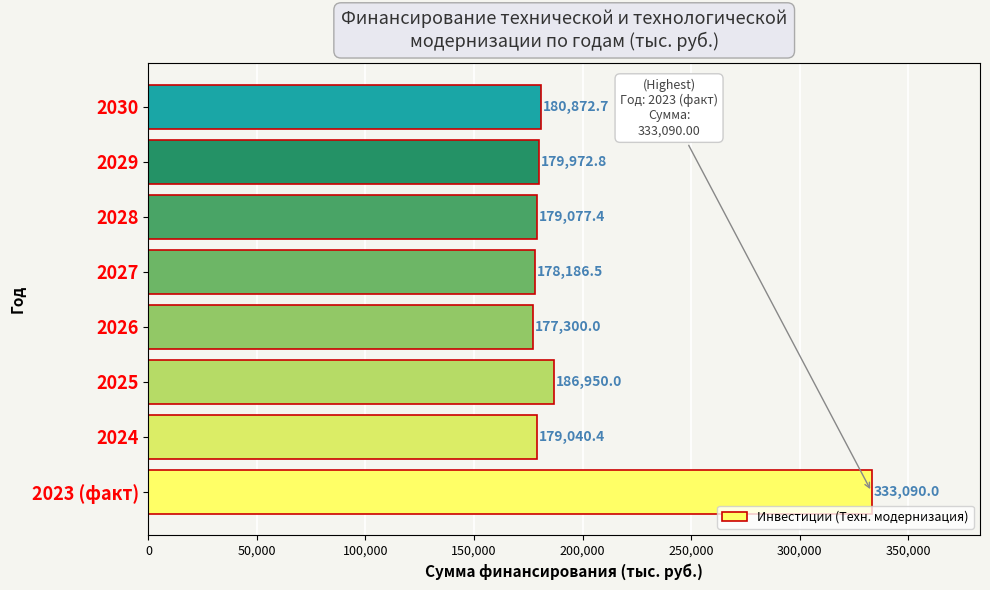

Are the bars grouped side by side (vs. stacked)?

No